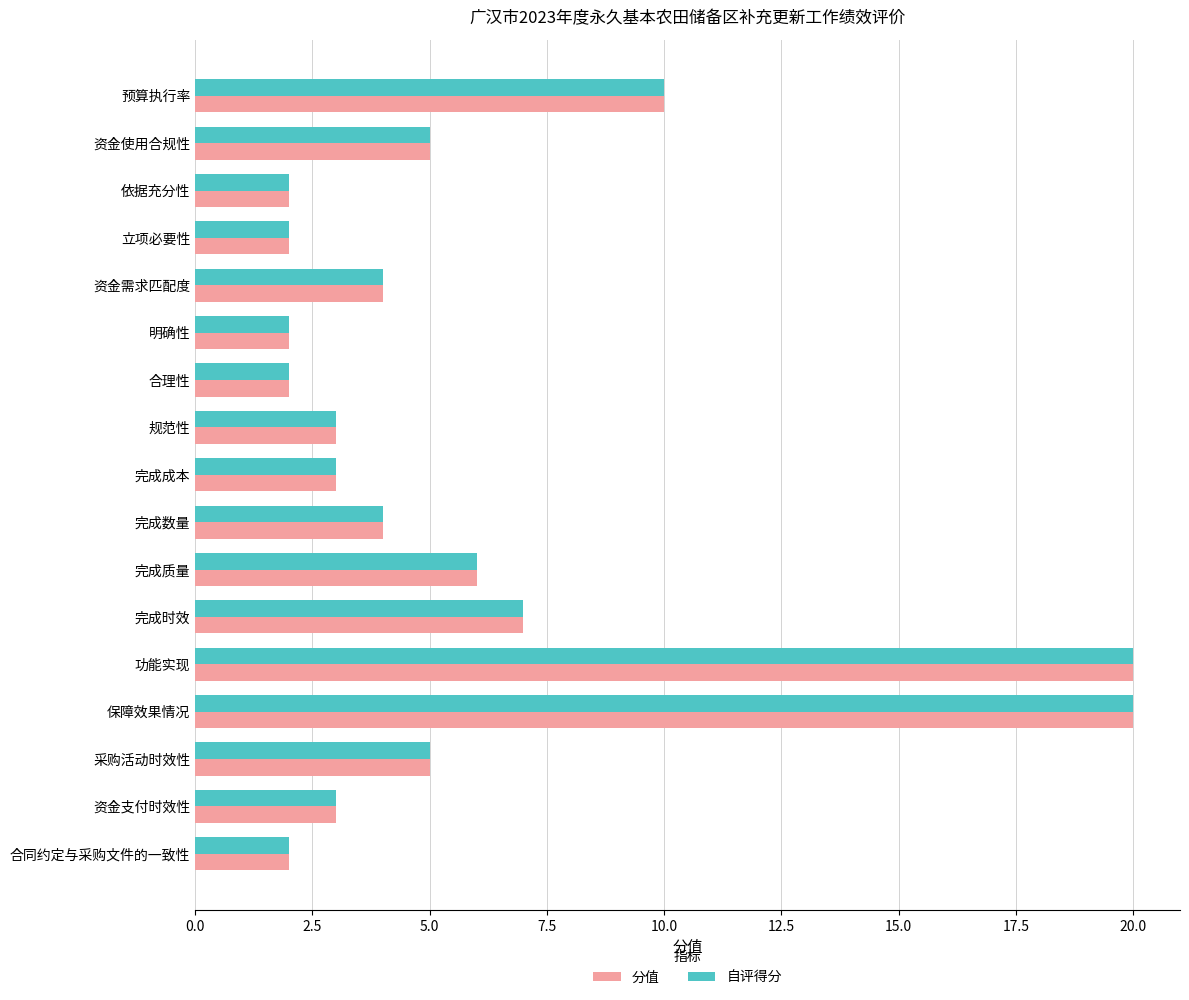

What is the approximate value of 自评得分 at 功能实现?

20